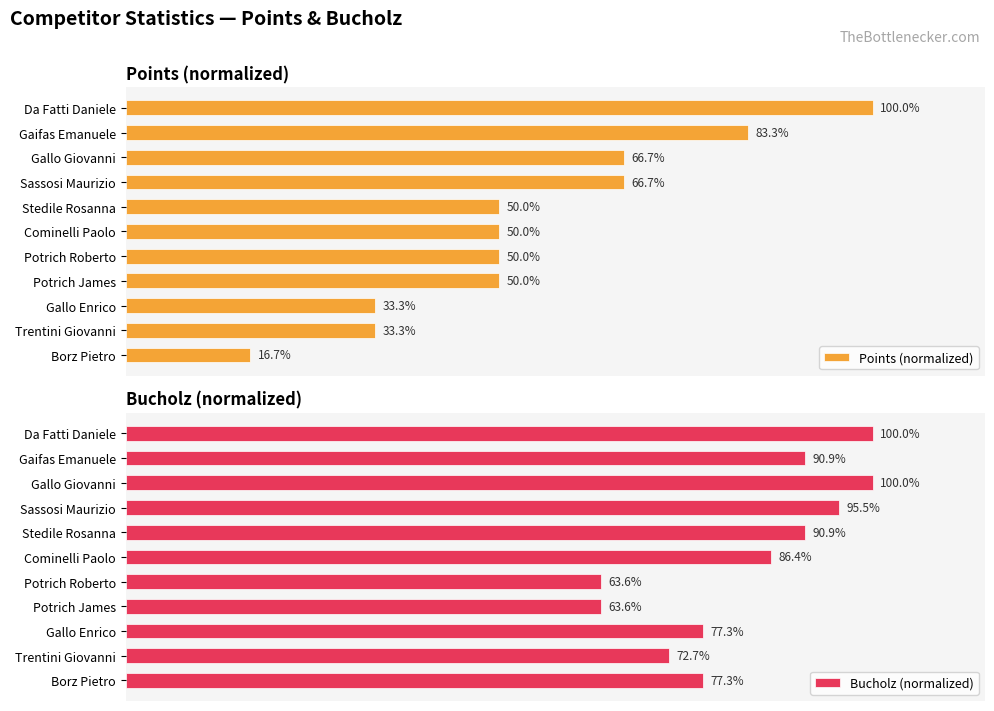

At which label does Points (normalized) reach its peak?

Da Fatti Daniele